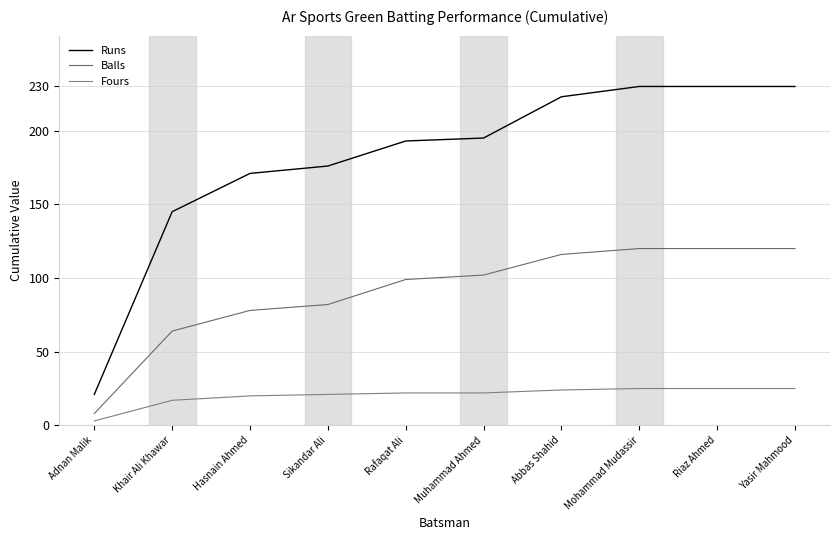

True or false: Fours and Balls cross at least once.

False